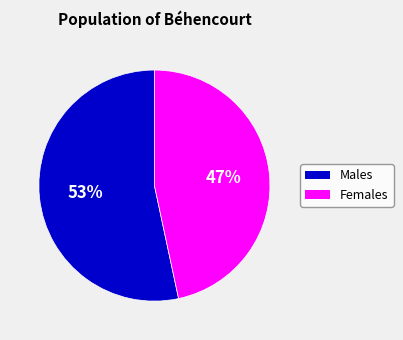

How many segments does this pie chart have?

2